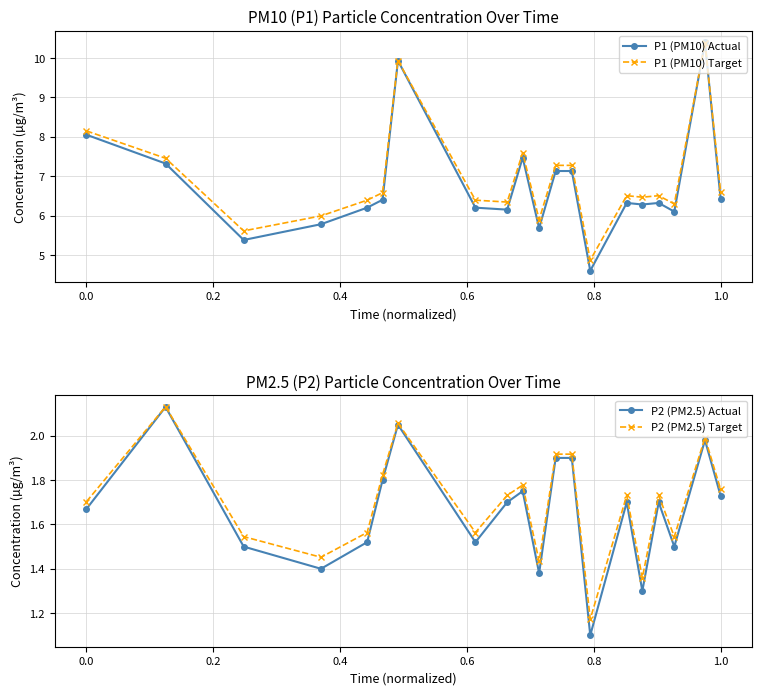

True or false: P1 (PM10) Actual has more than 1 interior local peaks.

True